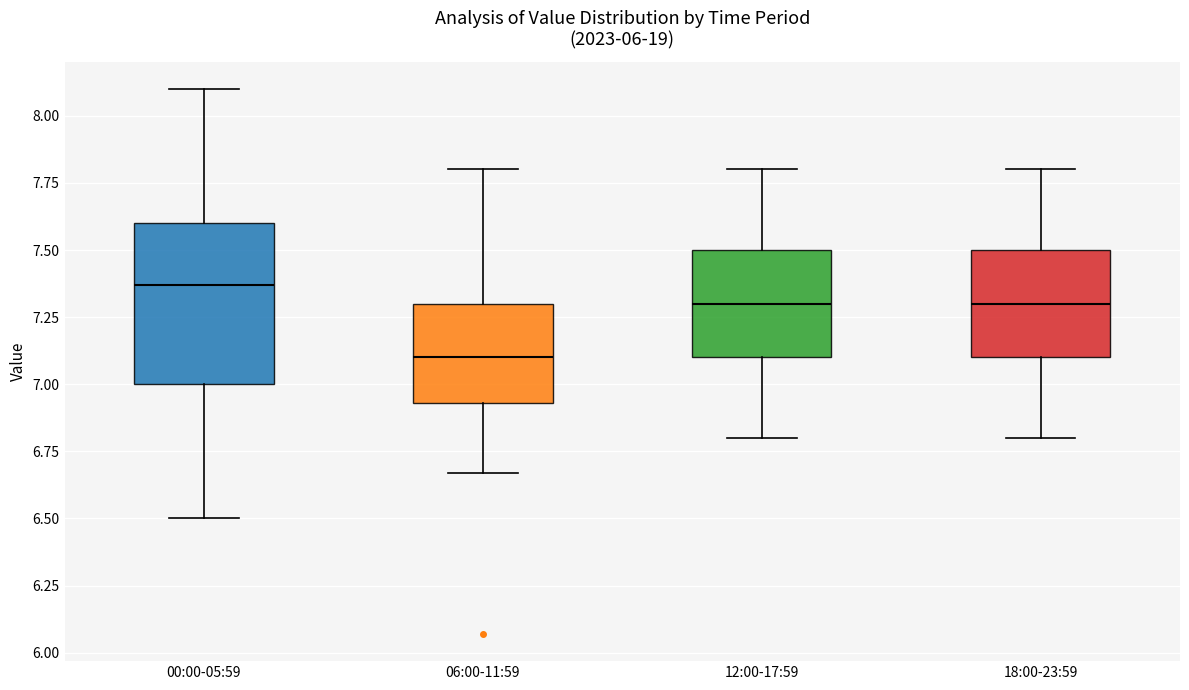

Reading left to right, transcribe this box plot: for each box, give where its median line is, the range the box spans, and where its two whiskers end, as read against the y-axis. The values are not printed on the chart, so give them approximately, as read against the axis.

00:00-05:59: median 7.35, box 7.00 to 7.60, whiskers 6.50 to 8.10
06:00-11:59: median 7.10, box 6.95 to 7.30, whiskers 6.65 to 7.80
12:00-17:59: median 7.30, box 7.10 to 7.50, whiskers 6.80 to 7.80
18:00-23:59: median 7.30, box 7.10 to 7.50, whiskers 6.80 to 7.80